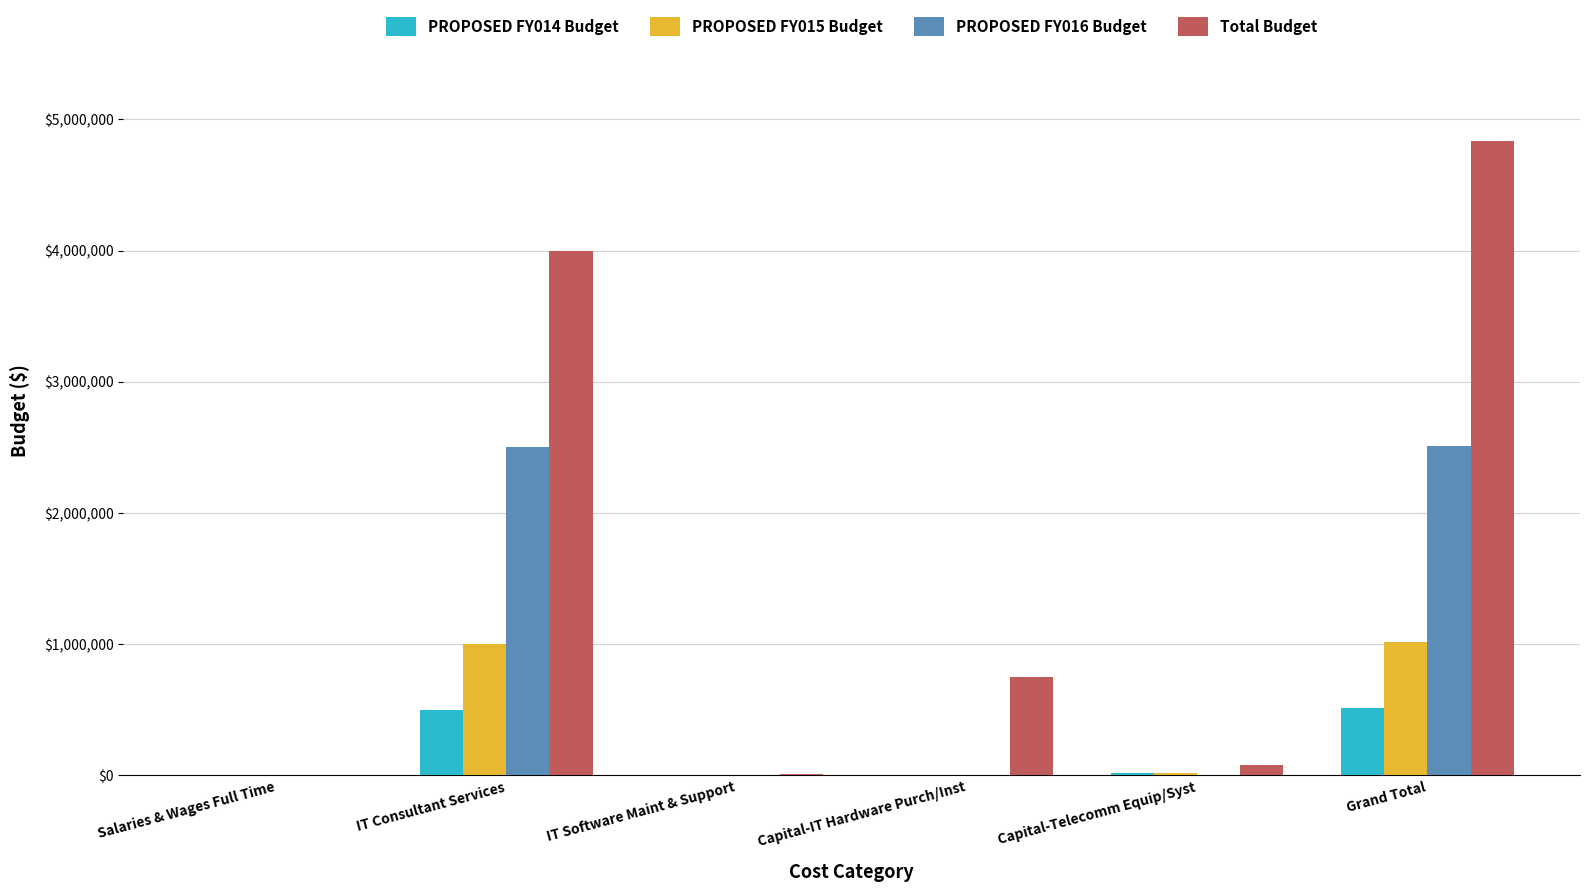

At which category is the sum across all series the highest?

Grand Total